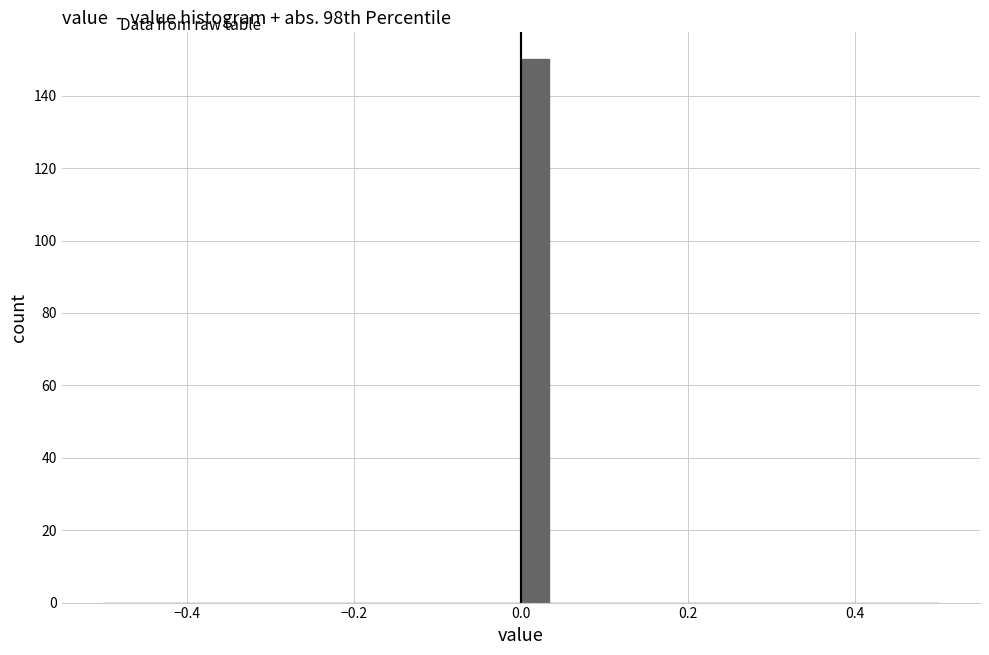

Around what value on the x-axis is the tallest bar? Give the approximate position of its centre, as read against the axis.

0.02